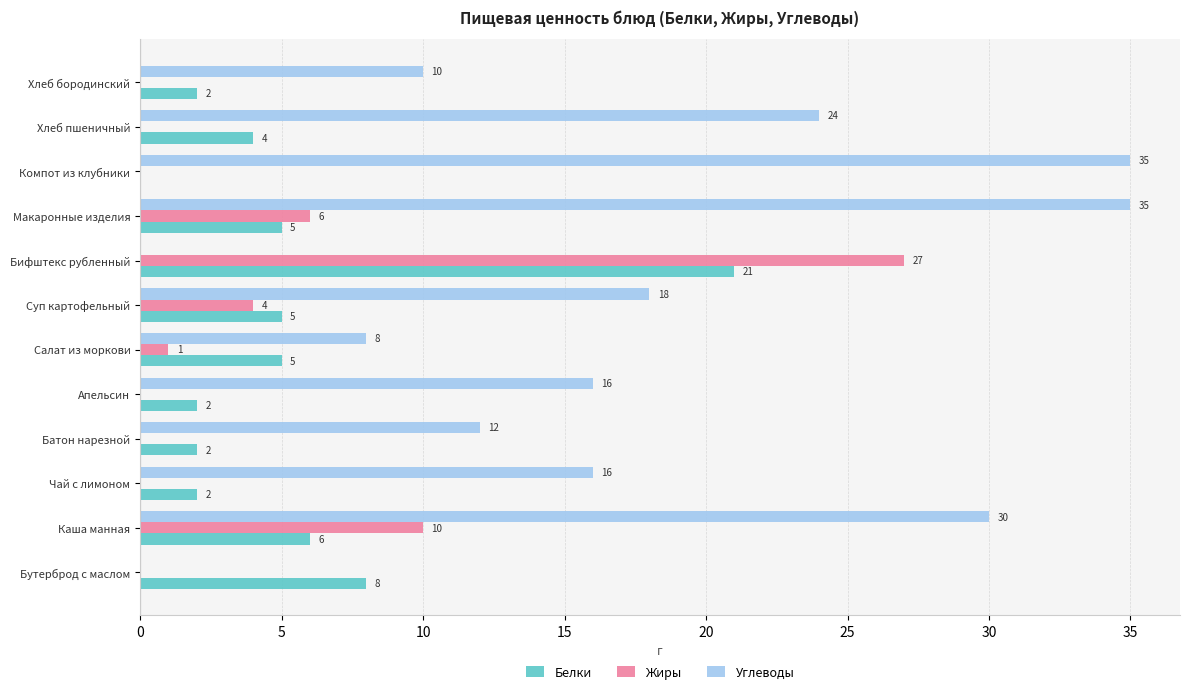

What are all the series names shown in the legend?

Белки, Жиры, Углеводы